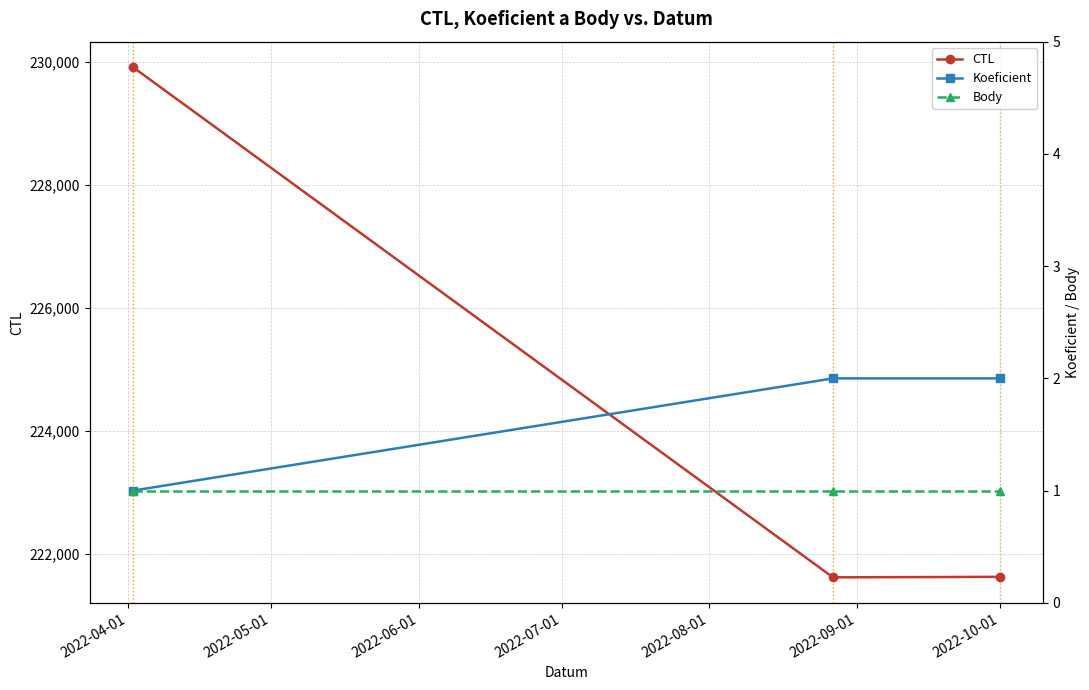

What is the maximum value for CTL?

229909